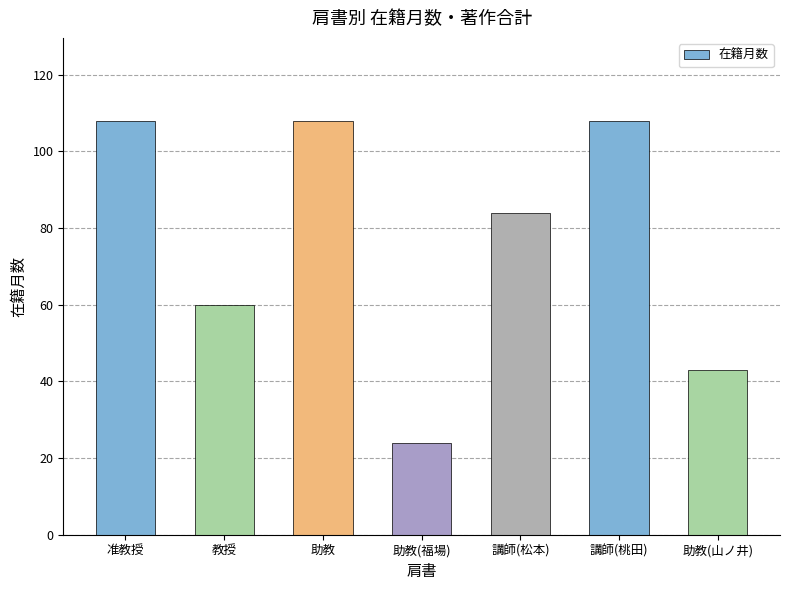

Reading left to right, what are all the values shown in this chart?

准教授=108	教授=60	助教=108	助教(福場)=24	講師(松本)=84	講師(桃田)=108	助教(山ノ井)=43